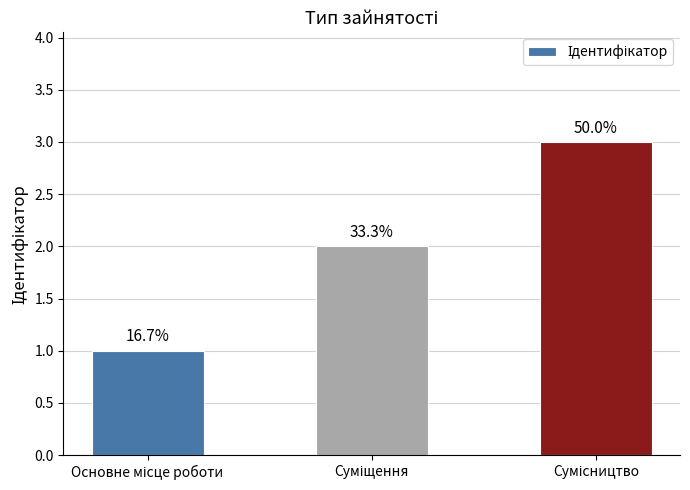

List the labels in order of value, smallest first.

Основне місце роботи, Суміщення, Сумісництво